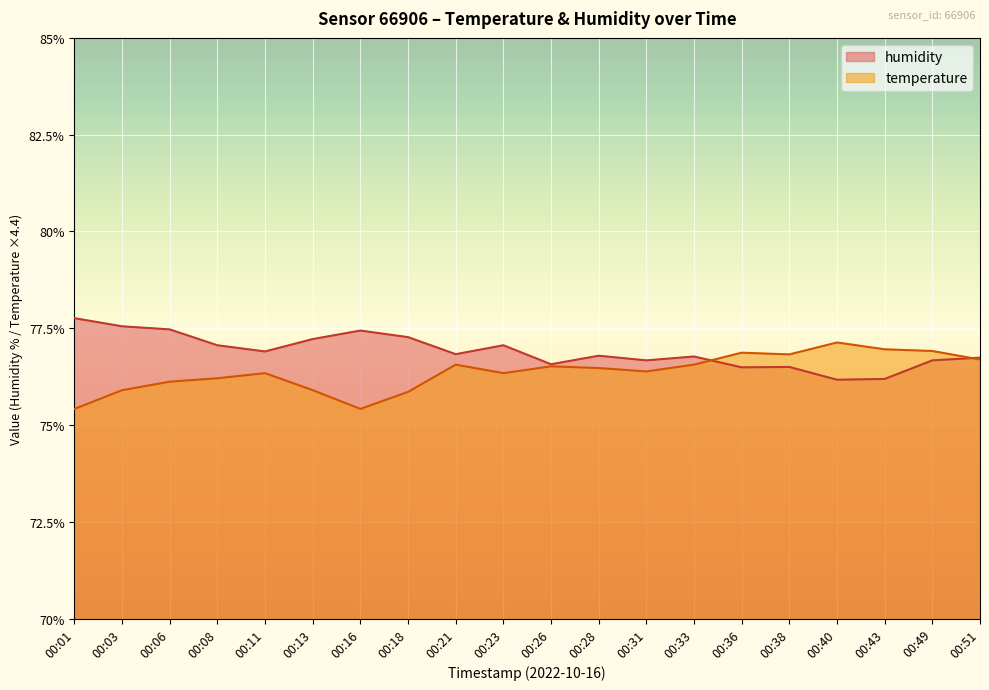

Reading right to left, extract all data points from this chart.

temperature: 76.7	76.9	77.0	77.1	76.8	76.9	76.6	76.4	76.5	76.5	76.3	76.6	75.9	75.4	75.9	76.3	76.2	76.1	75.9	75.4
humidity: 76.7	76.7	76.2	76.2	76.5	76.5	76.8	76.7	76.8	76.6	77.1	76.8	77.3	77.4	77.2	76.9	77.1	77.5	77.5	77.8